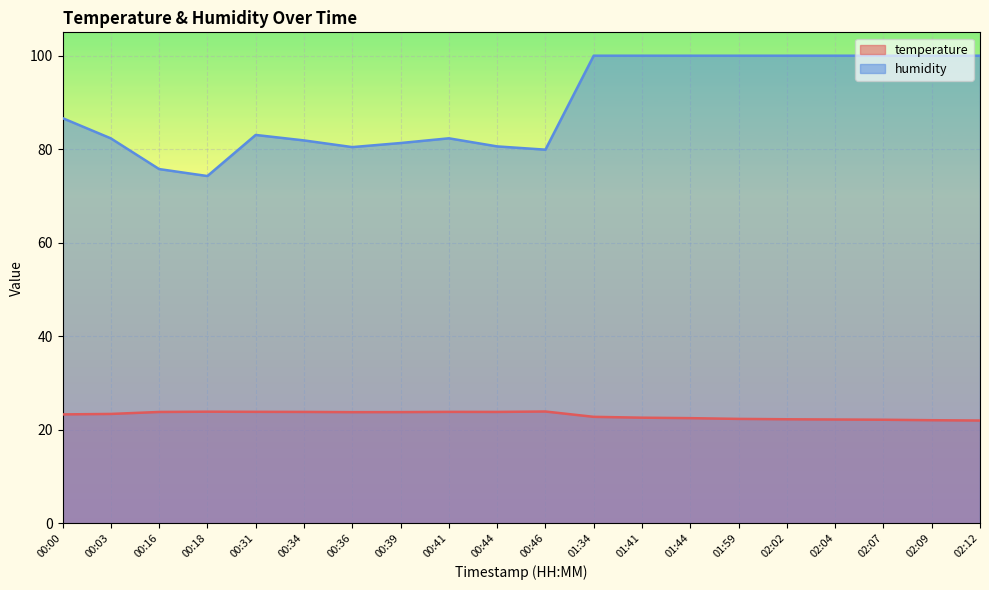

Between 00:00 and 02:09, which series saw the biggest shift?

humidity